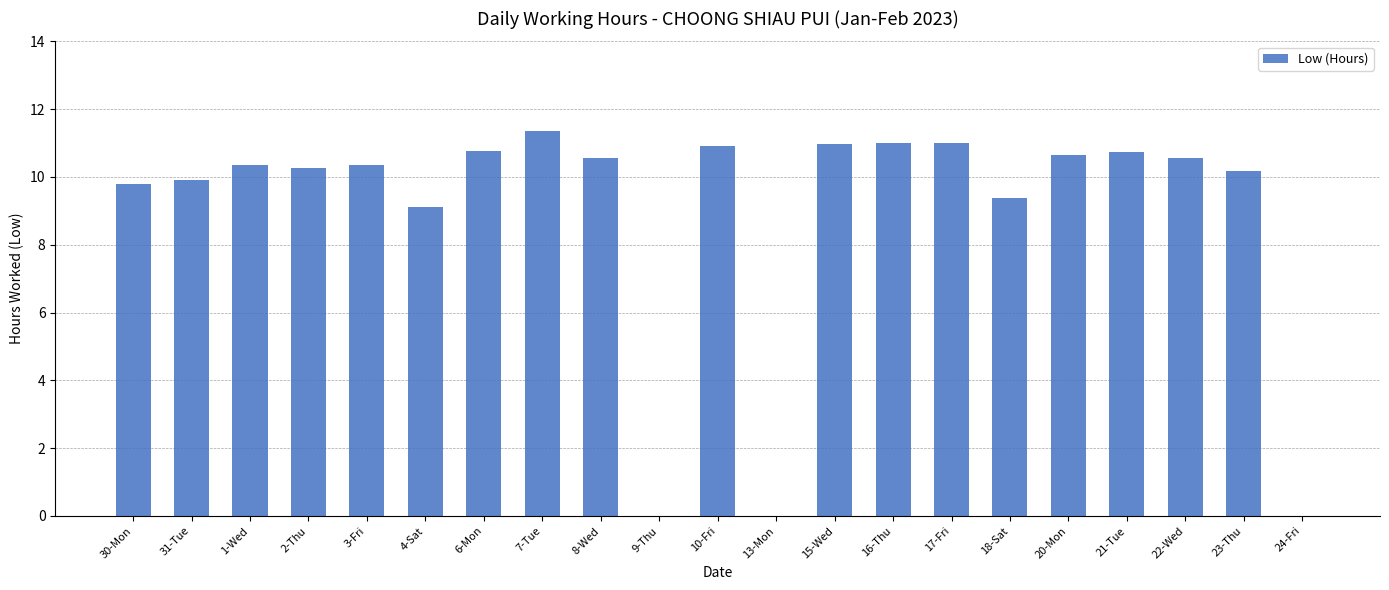

What is the sum of the values at 17-Fri and 1-Wed?

21.4